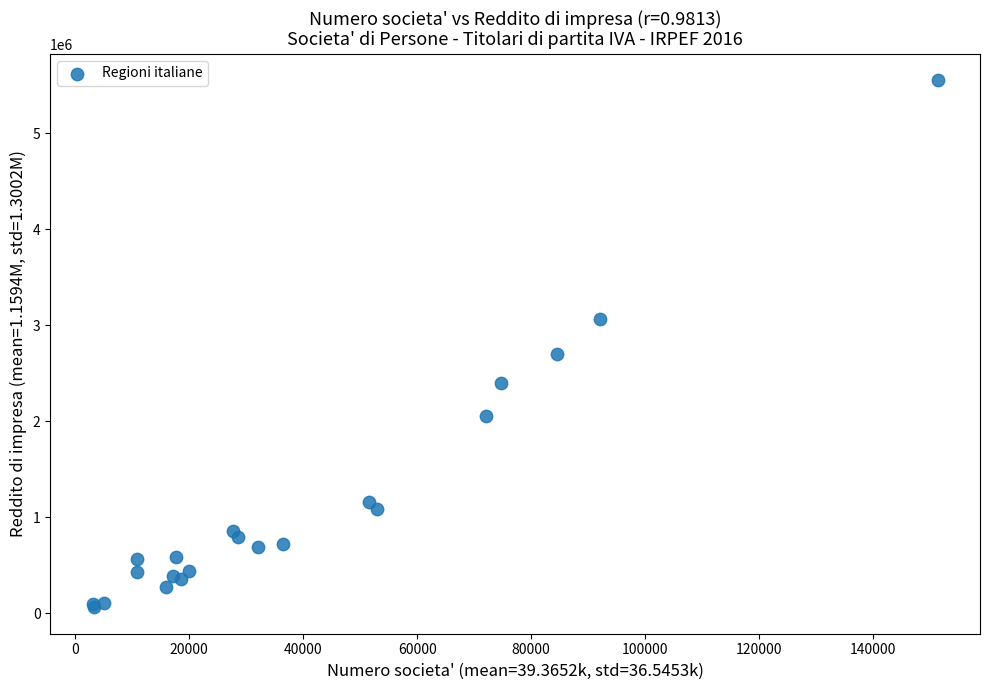

What Y value in the scatter plot is closest to 2806828?

2695234